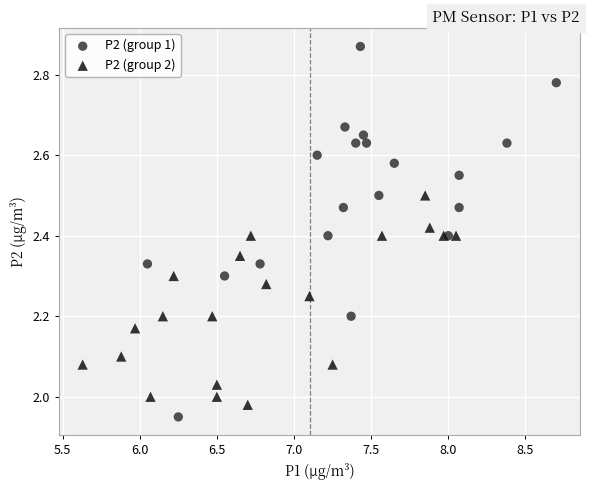

Which series has the largest Y range (max minus min)?

P2 (group 1)